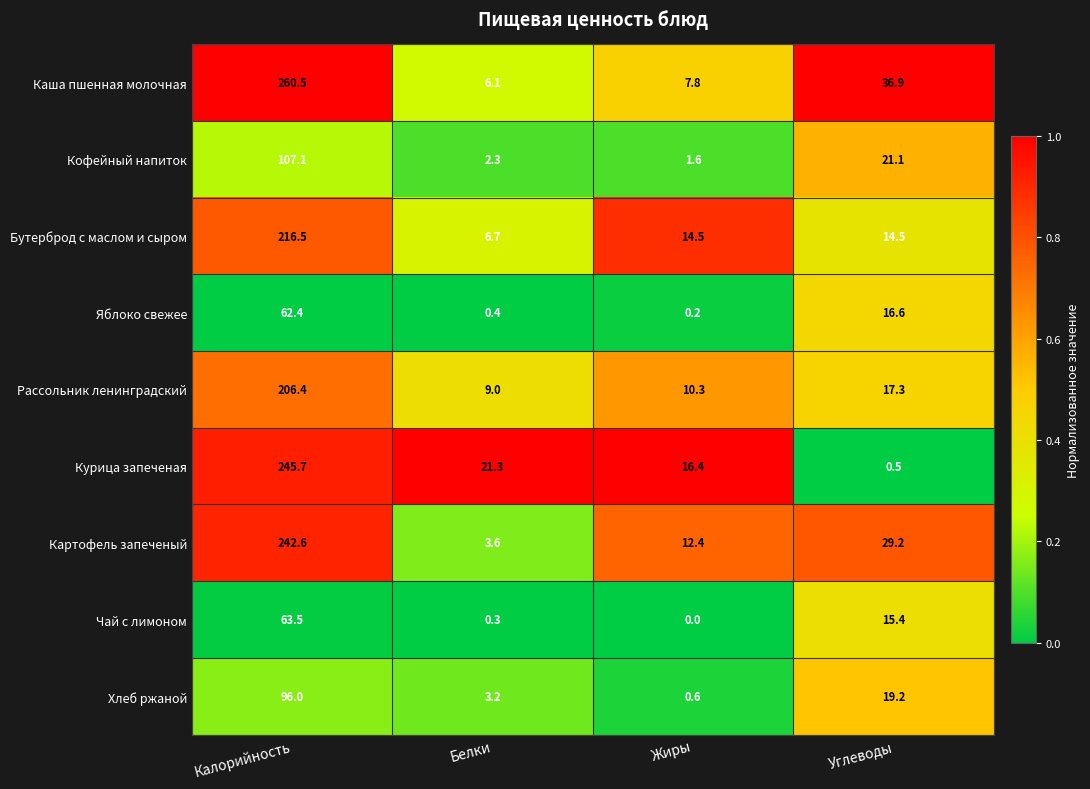

At Углеводы, list the series in order from smallest to largest.

Курица запеченая, Бутерброд с маслом и сыром, Чай с лимоном, Яблоко свежее, Рассольник ленинградский, Хлеб ржаной, Кофейный напиток, Картофель запеченый, Каша пшенная молочная